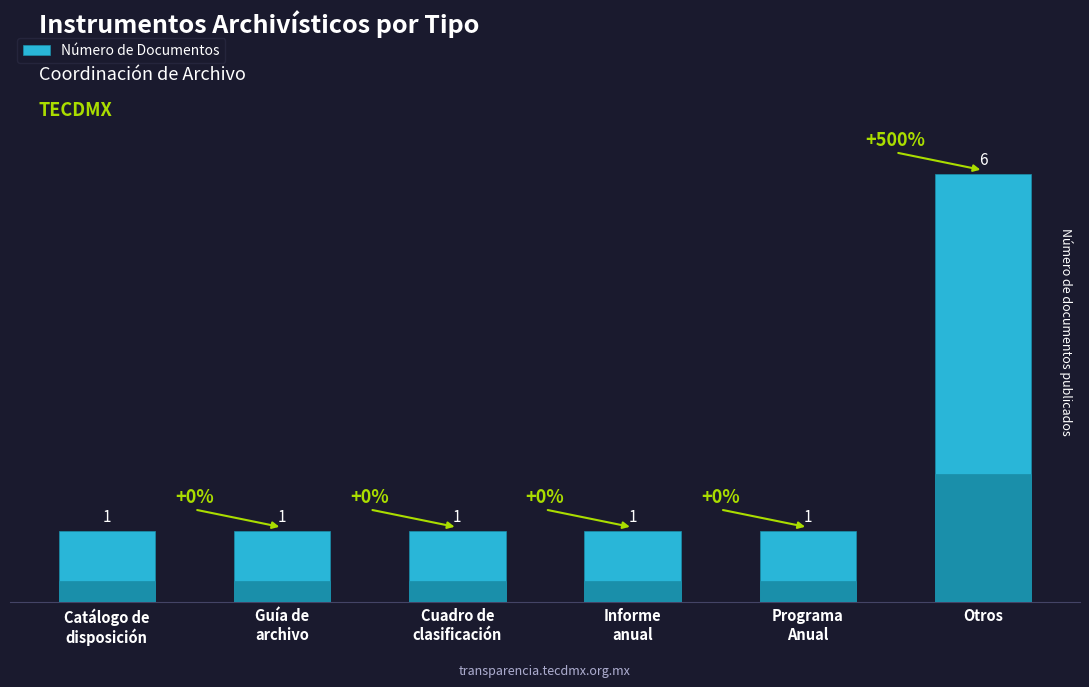

Reading left to right, what are all the values shown in this chart?

1	1	1	1	1	6